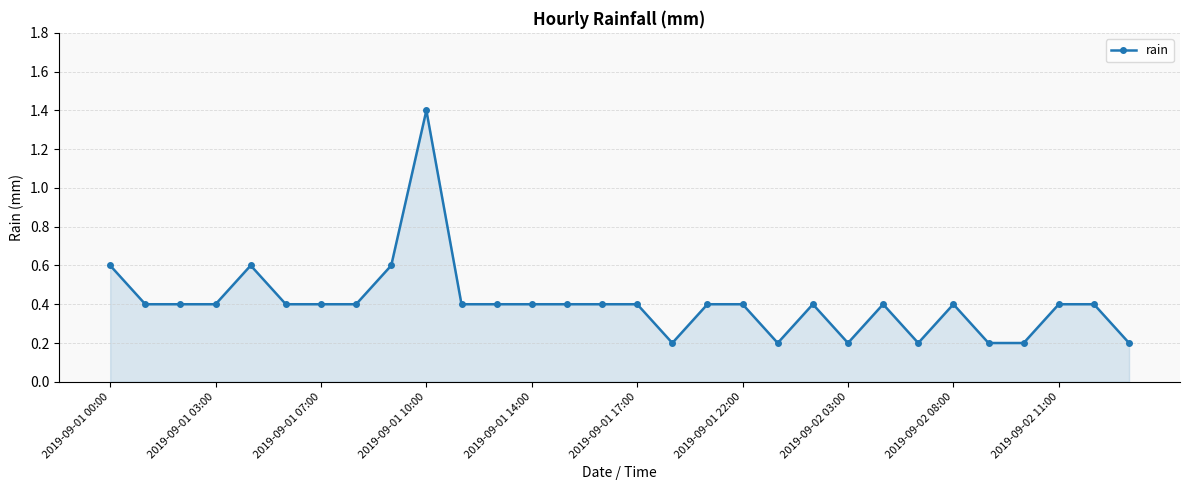

How many values are between 0 and 1?

29